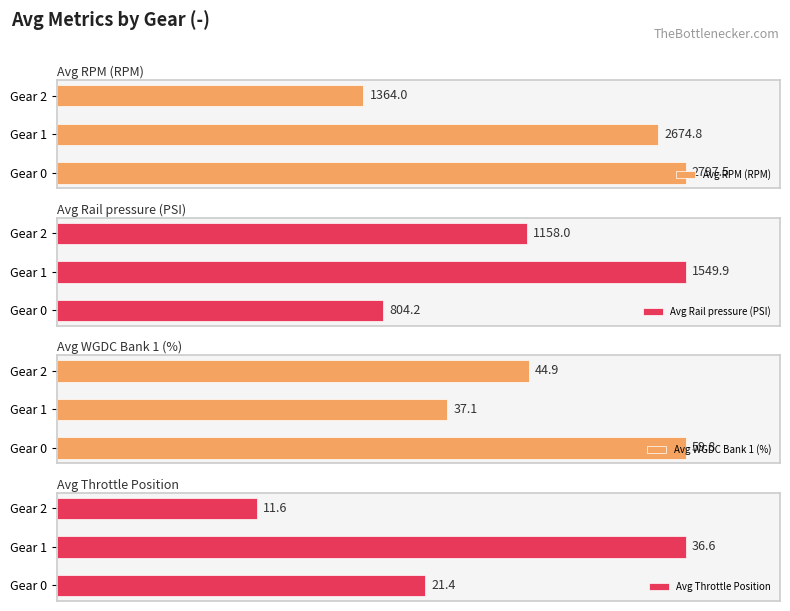

Which category has the highest value in the Avg RPM (RPM) series?

Gear 0